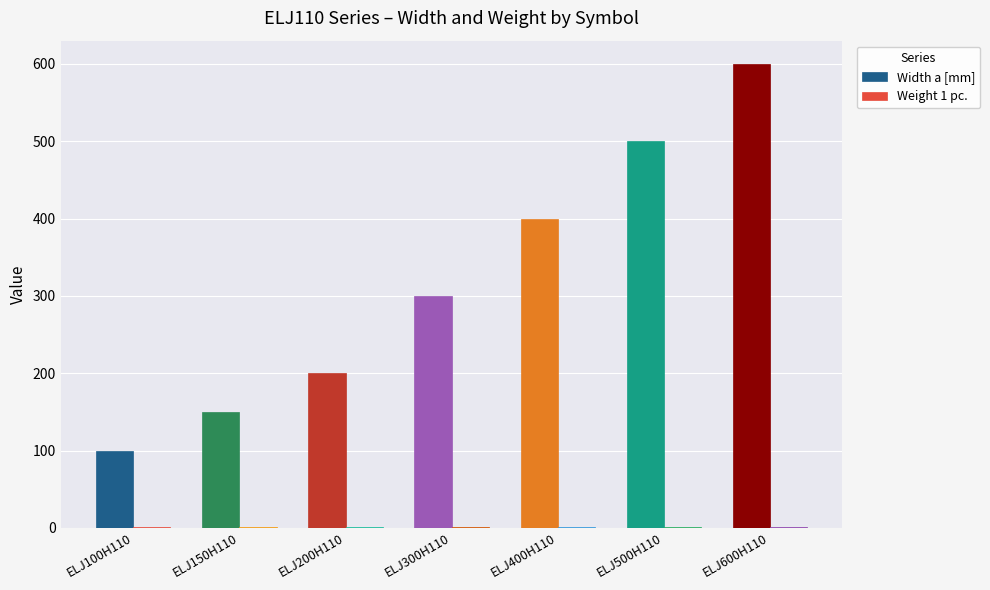

Which series changed the most between ELJ200H110 and ELJ300H110?

Width a [mm]